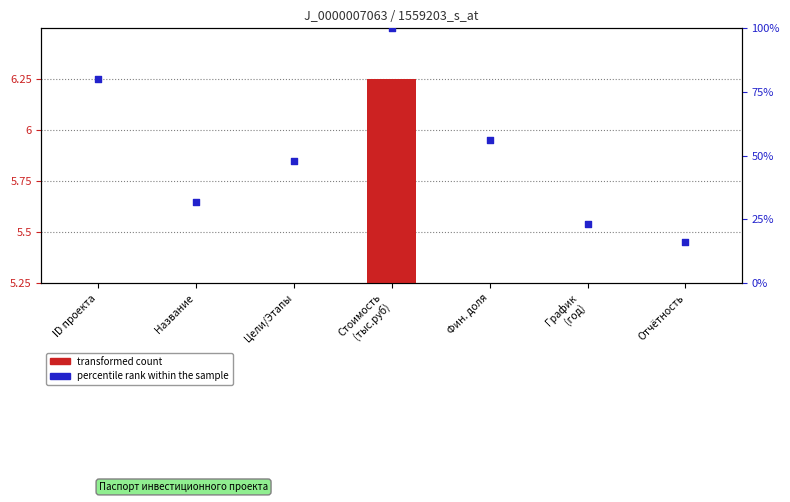

What is the total value across all series at Стоимость
(тыс.руб)?

106.2